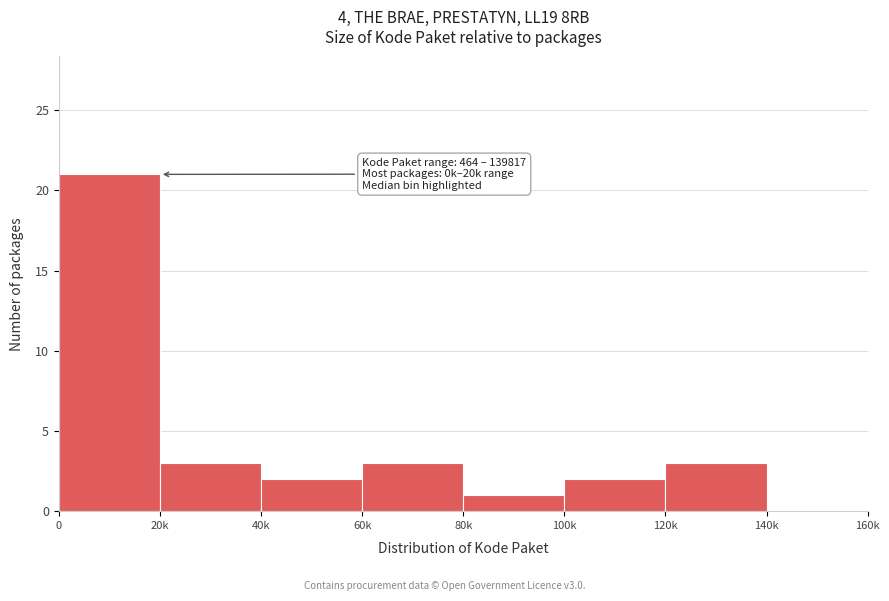

Reading left to right, transcribe all the data shown in this chart.

0=21	20k=3	40k=2	60k=3	80k=1	100k=2	120k=3	140k=0